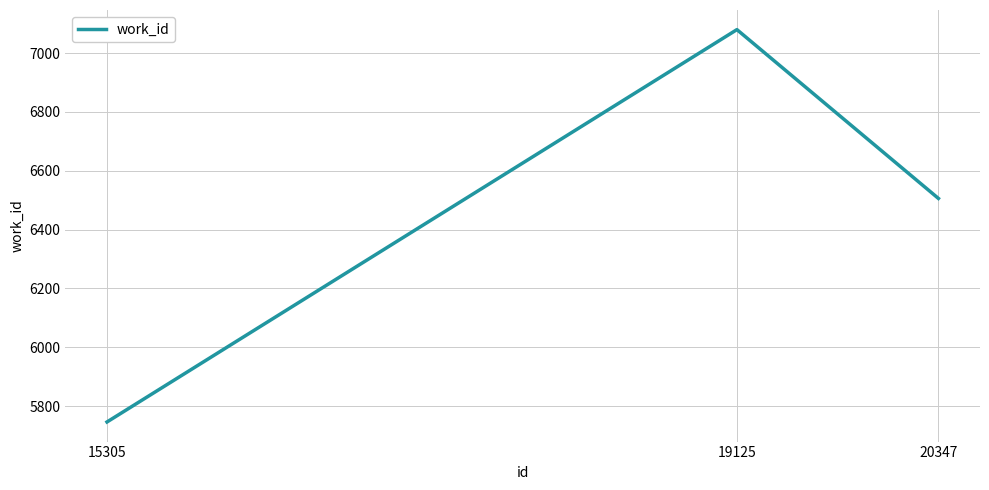

At which label is the value closest to 6413?

20347